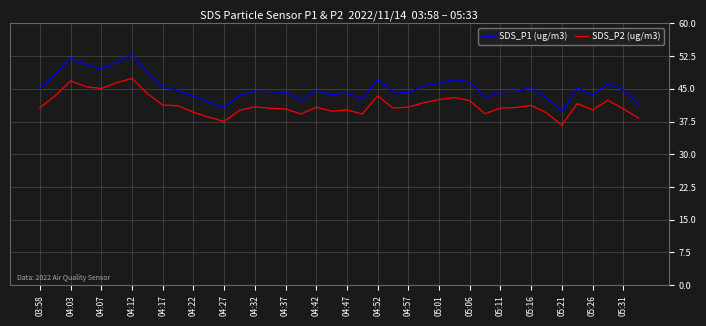

Is this an area chart (filled region under the line)?

No